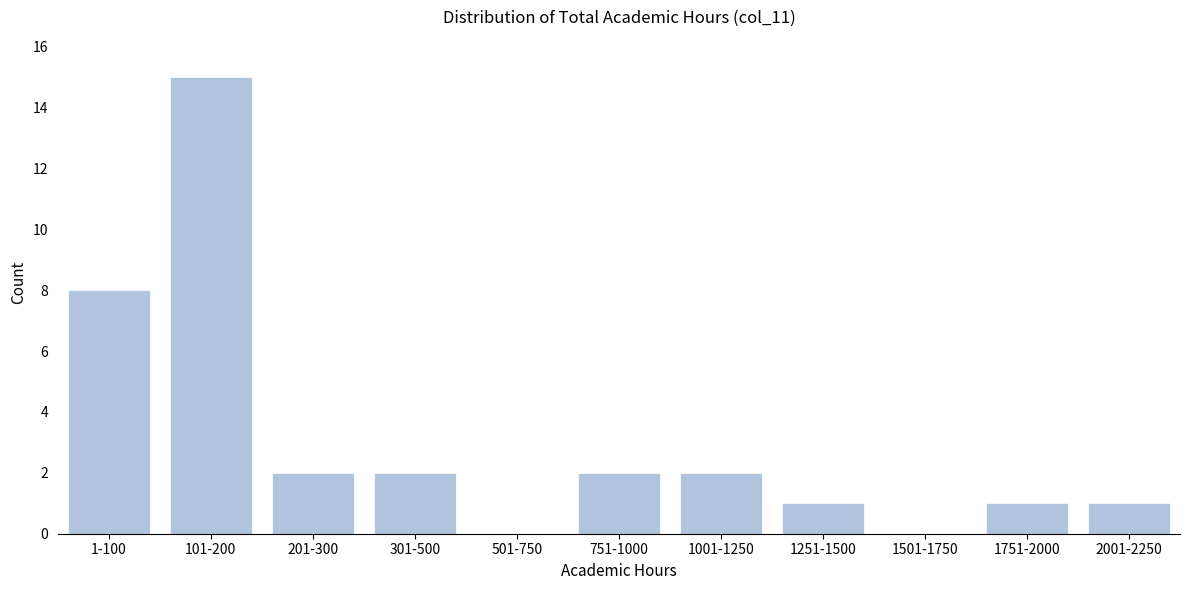

Reading left to right, what are all the values shown in this chart?

1-100=8	101-200=15	201-300=2	301-500=2	501-750=0	751-1000=2	1001-1250=2	1251-1500=1	1501-1750=0	1751-2000=1	2001-2250=1